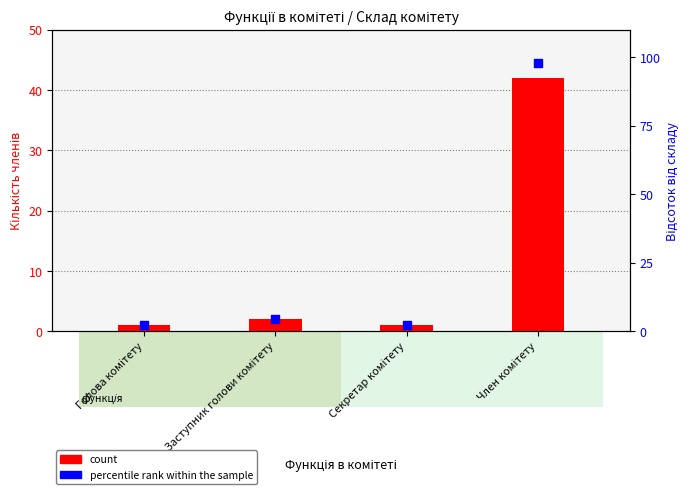

At which category is the sum across all series the highest?

Член комітету